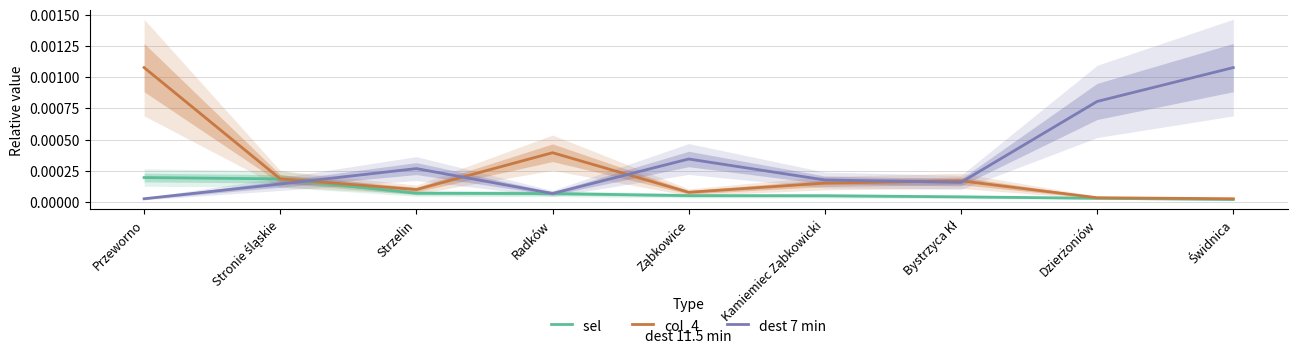

Reading right to left, what are all the values shown in this chart?

sel : Świdnica=0.0	Dzierżoniów=0.0	Bystrzyca Kł=0.0	Kamiemiec Ząbkowicki=0.0	Ząbkowice=0.0	Radków=0.0	Strzelin=0.0	Stronie śląskie=0.0	Przeworno=0.0
col_4: Świdnica=0.0	Dzierżoniów=0.0	Bystrzyca Kł=0.0	Kamiemiec Ząbkowicki=0.0	Ząbkowice=0.0	Radków=0.0	Strzelin=0.0	Stronie śląskie=0.0	Przeworno=0.0
dest 7 min: Świdnica=0.0	Dzierżoniów=0.0	Bystrzyca Kł=0.0	Kamiemiec Ząbkowicki=0.0	Ząbkowice=0.0	Radków=0.0	Strzelin=0.0	Stronie śląskie=0.0	Przeworno=0.0